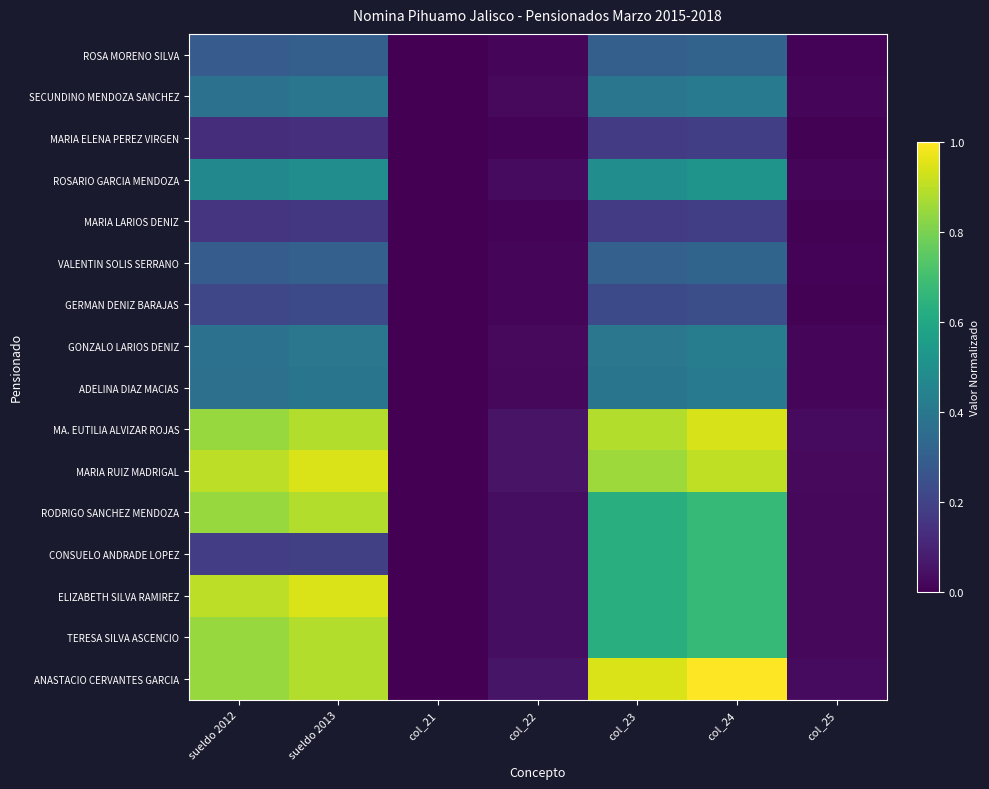

At how many categories does at least one series exceed 0?

6